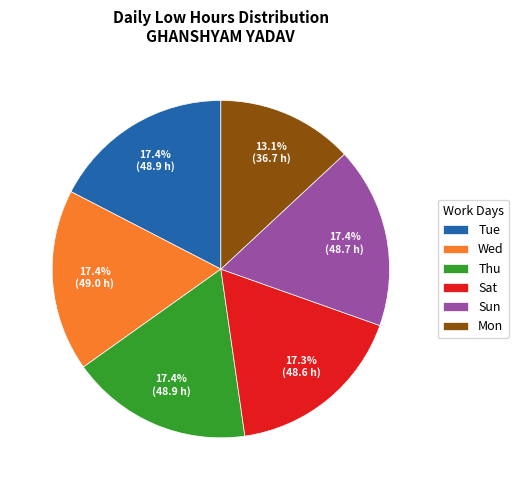

What is the smallest slice in the pie chart?

Mon